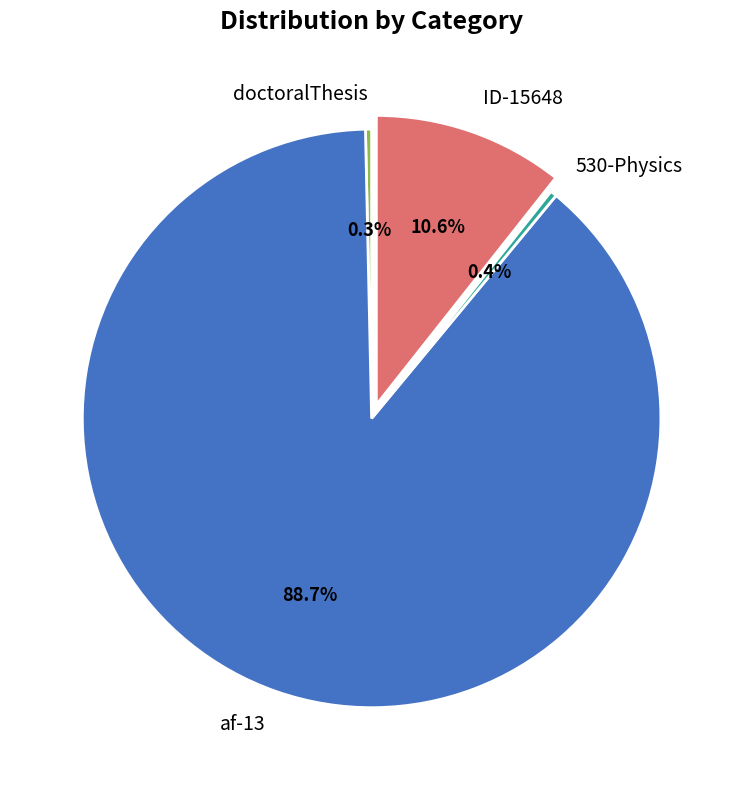

Which category has the biggest portion of the pie?

af-13